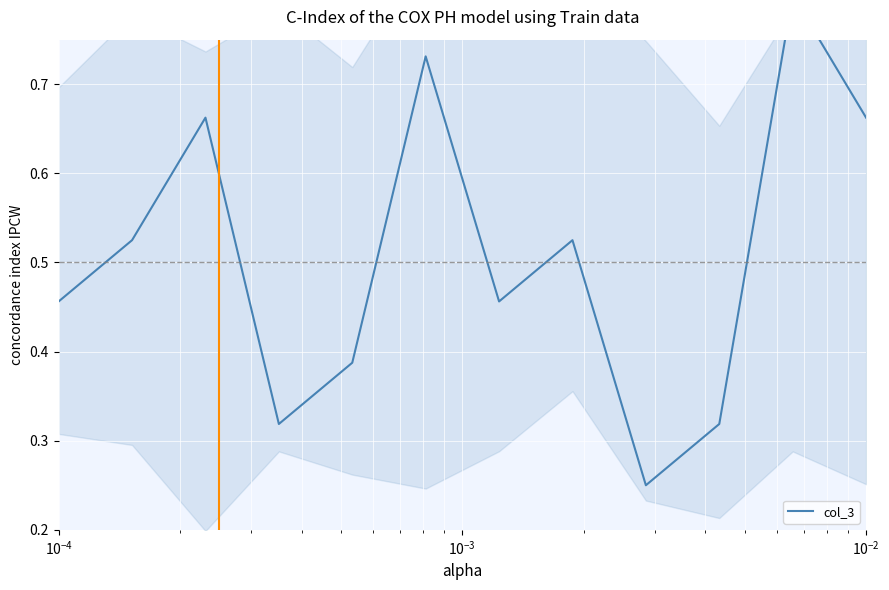

True or false: the data shows 0.5 at 9.

False